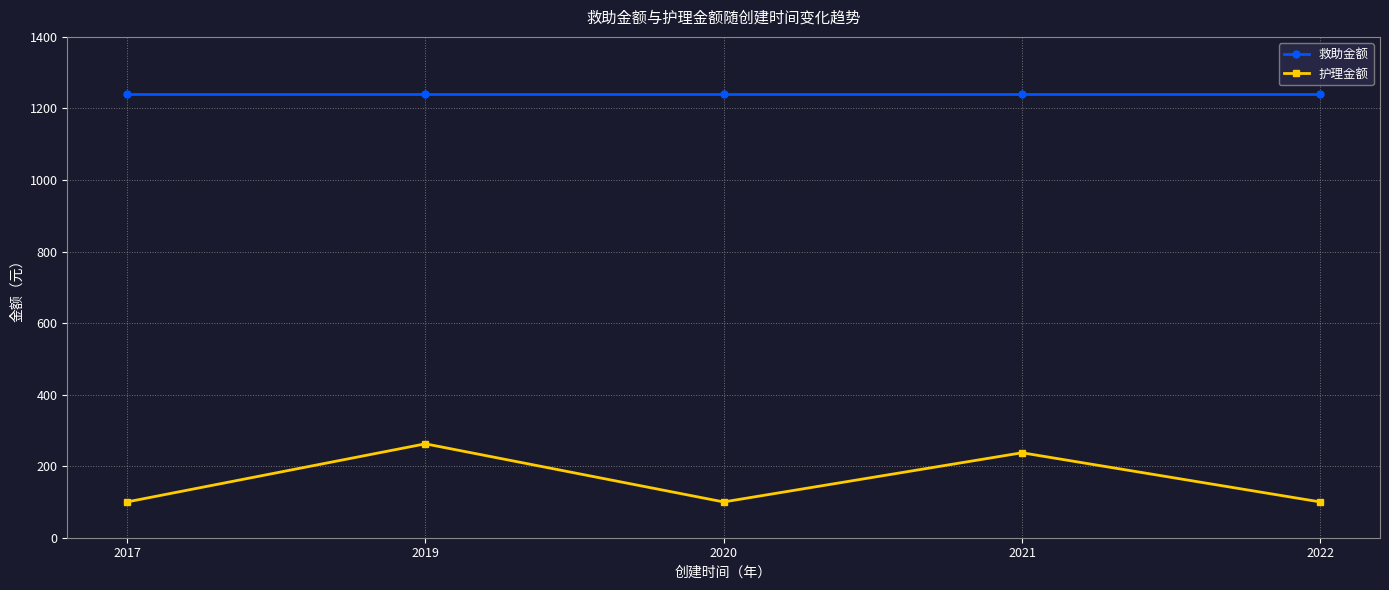

The 救助金额 series shows 1953.1 at 2019. True or false?

False